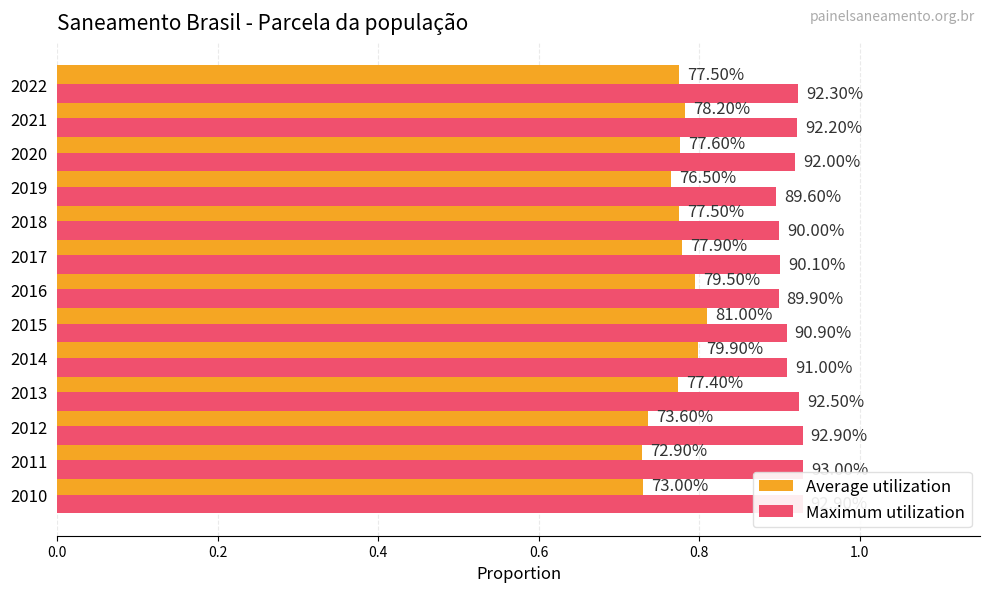

What is the value of the Average utilization bar at the 9th from the left?

0.8